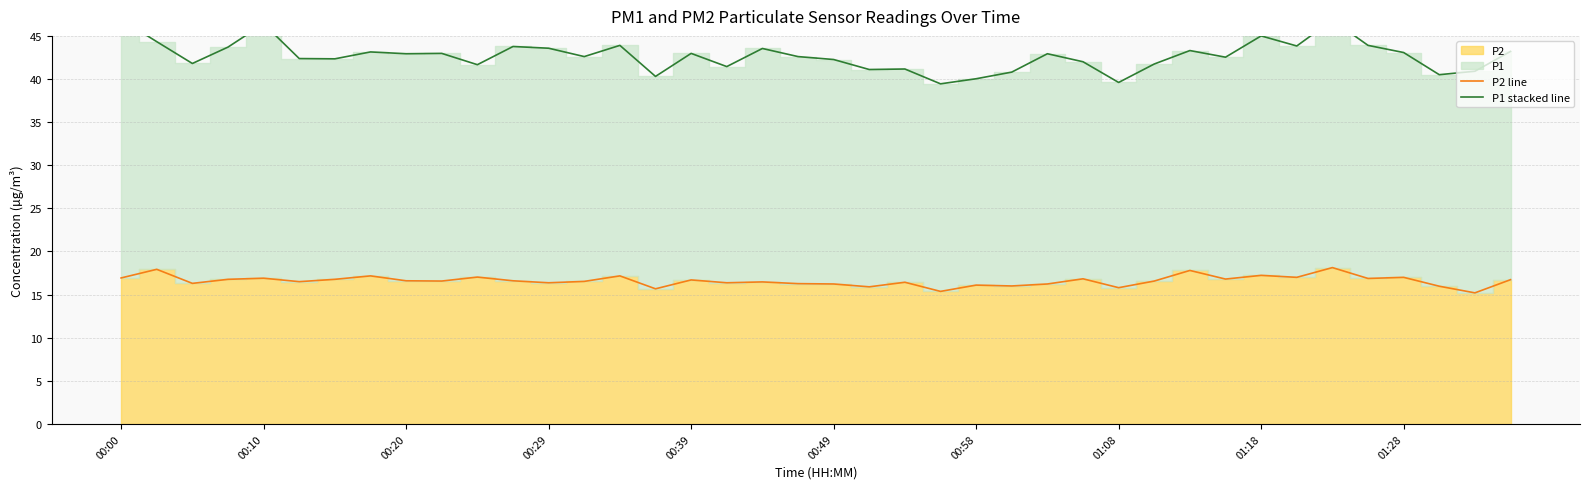

What is the maximum value for P2 line?

18.1